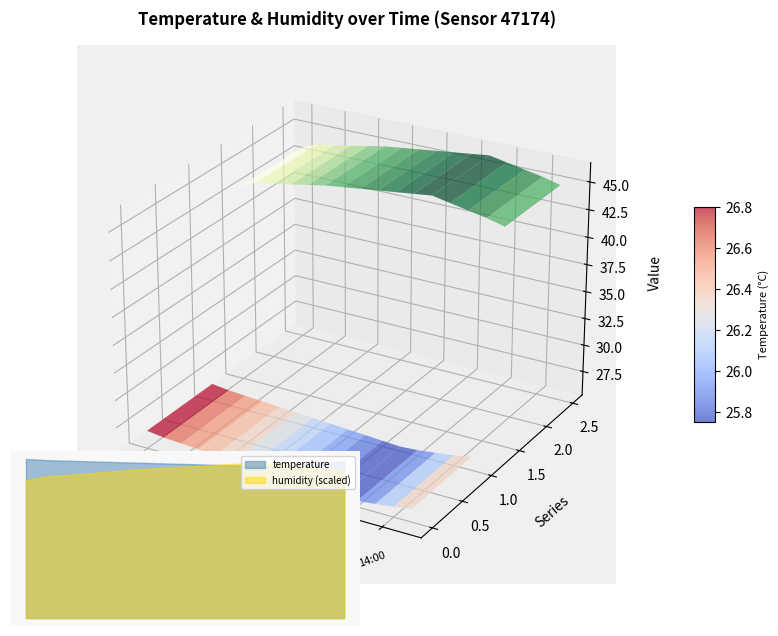

What are all the series names shown in the legend?

temperature, humidity (scaled)